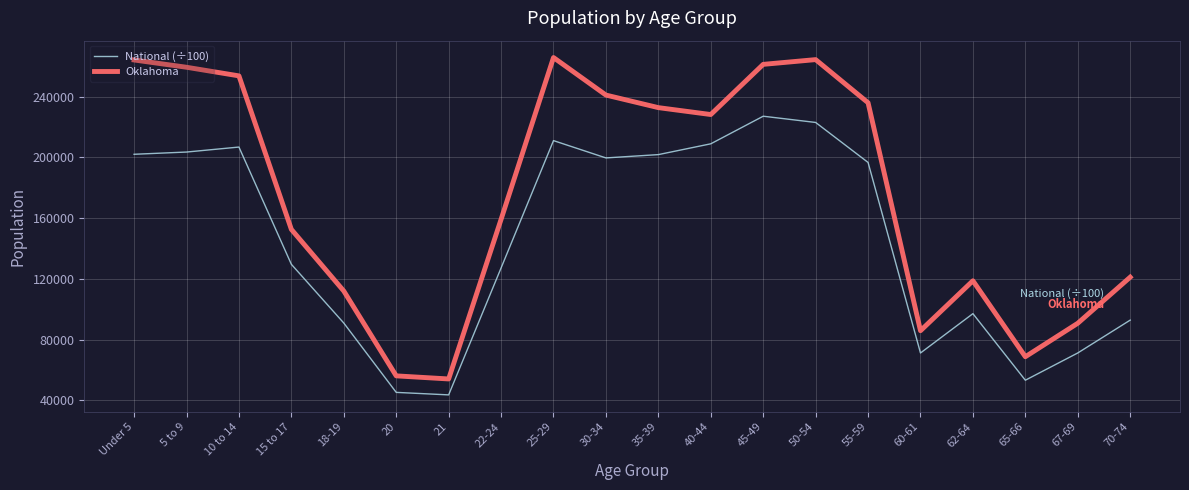

In National (÷100), how many points are higher than both neighbors (excluding endpoints)?

4